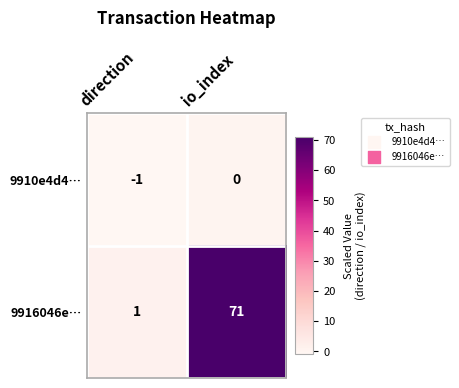

Reading right to left, extract all data points from this chart.

9910e4d4…: io_index=0	direction=-1
9916046e…: io_index=71	direction=1